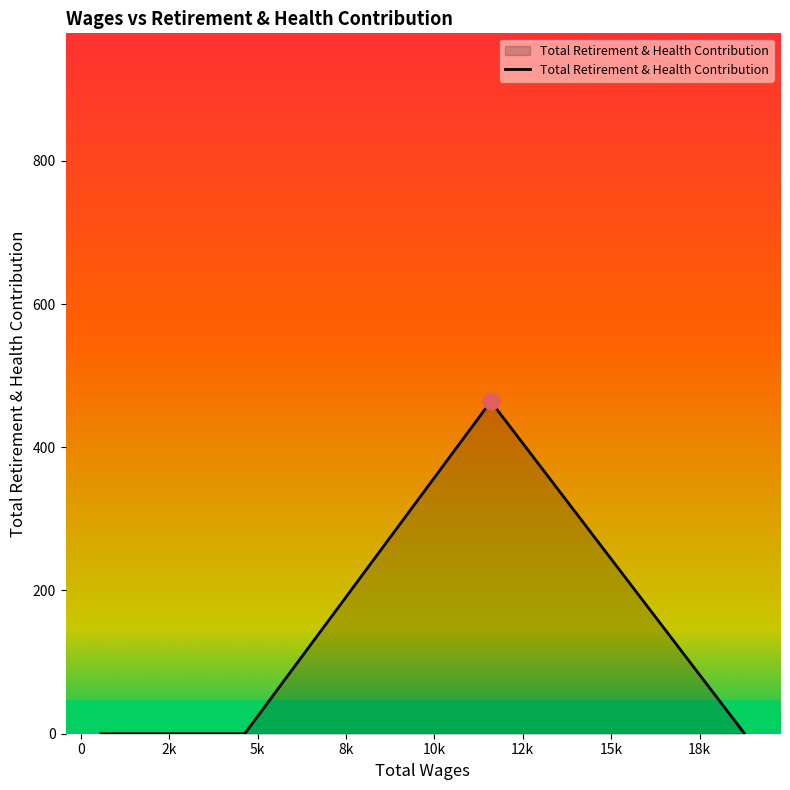

True or false: there are more than 0 points higher than both neighbors.

True